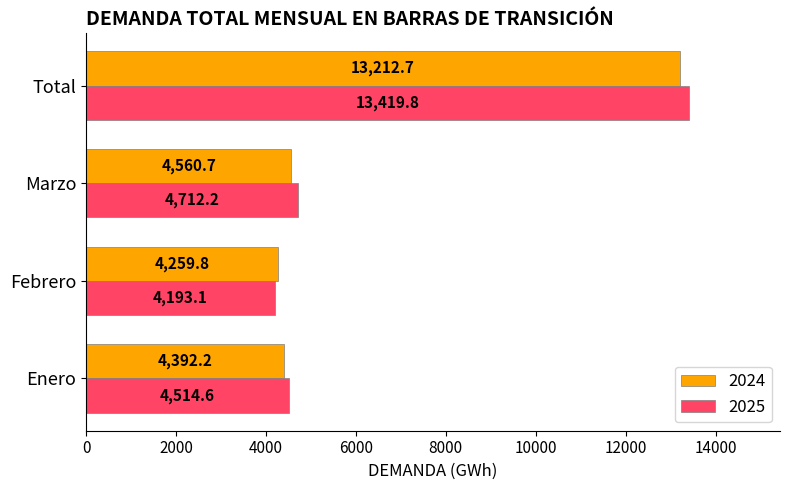

What is the difference between the 2024 values at Enero and Total?

8820.5